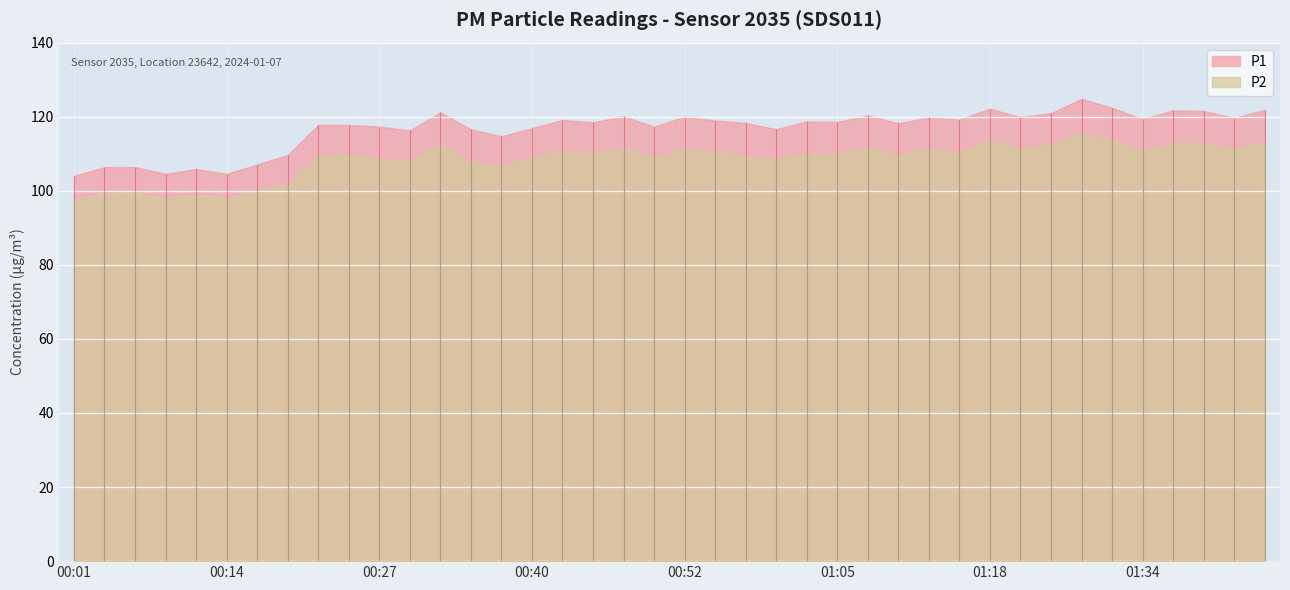

True or false: P1 and P2 cross at least once.

False